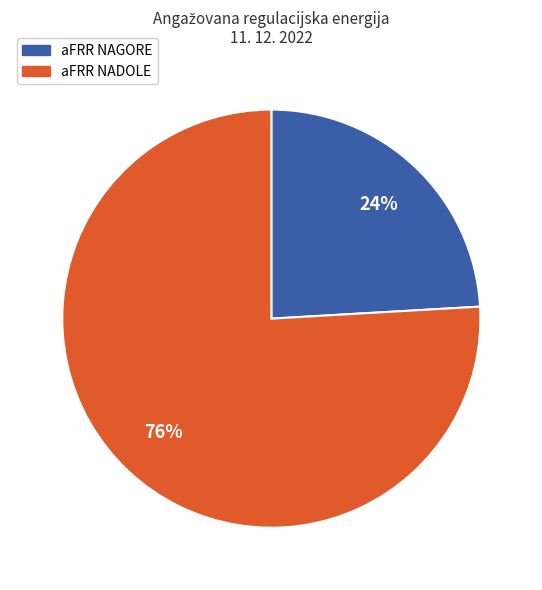

How many slices are in this pie chart?

2